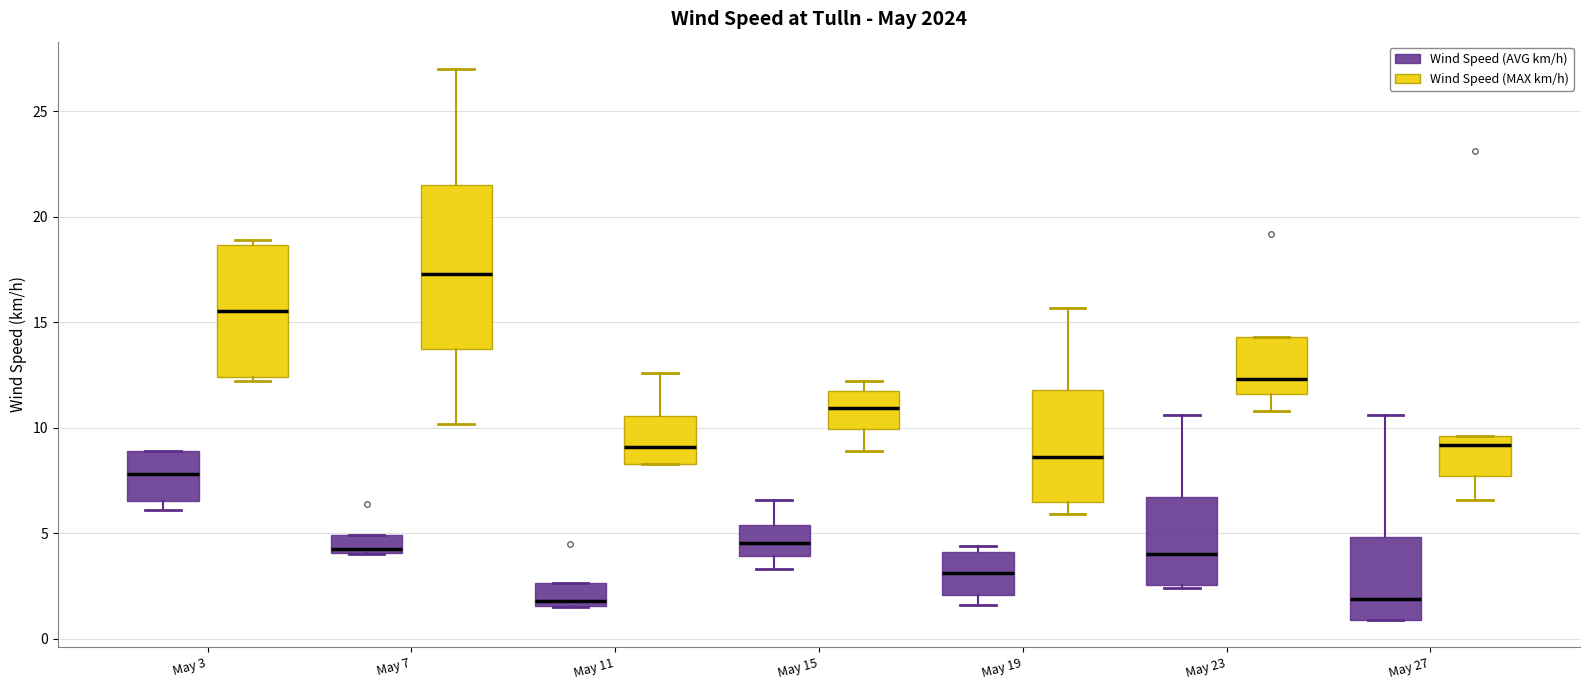

Reading left to right, transcribe this box plot: for each box, give where its median line is, the range the box spans, and where its two whiskers end, as read against the y-axis. The values are not printed on the chart, so give them approximately, as read against the axis.

May 3 (Wind Speed (AVG km/h)): median 8.0, box 6.5 to 9.0, whiskers 6.0 to 9.0
May 3 (Wind Speed (MAX km/h)): median 15.5, box 12.5 to 18.5, whiskers 12.0 to 19.0
May 7 (Wind Speed (AVG km/h)): median 4.5, box 4.0 to 5.0, whiskers 4.0 to 5.0
May 7 (Wind Speed (MAX km/h)): median 17.5, box 13.5 to 21.5, whiskers 10.0 to 27.0
May 11 (Wind Speed (AVG km/h)): median 2.0, box 1.5 to 2.5, whiskers 1.5 to 2.5
May 11 (Wind Speed (MAX km/h)): median 9.0, box 8.5 to 10.5, whiskers 8.5 to 12.5
May 15 (Wind Speed (AVG km/h)): median 4.5, box 4.0 to 5.5, whiskers 3.5 to 6.5
May 15 (Wind Speed (MAX km/h)): median 11.0, box 10.0 to 12.0, whiskers 9.0 to 12.0 (just above the box's upper edge)
May 19 (Wind Speed (AVG km/h)): median 3.0, box 2.0 to 4.0, whiskers 1.5 to 4.5
May 19 (Wind Speed (MAX km/h)): median 8.5, box 6.5 to 12.0, whiskers 6.0 to 15.5
May 23 (Wind Speed (AVG km/h)): median 4.0, box 2.5 to 6.5, whiskers 2.5 to 10.5
May 23 (Wind Speed (MAX km/h)): median 12.5, box 11.5 to 14.5, whiskers 11.0 to 14.5
May 27 (Wind Speed (AVG km/h)): median 2.0, box 1.0 to 5.0, whiskers 1.0 to 10.5
May 27 (Wind Speed (MAX km/h)): median 9.0, box 7.5 to 9.5, whiskers 6.5 to 9.5